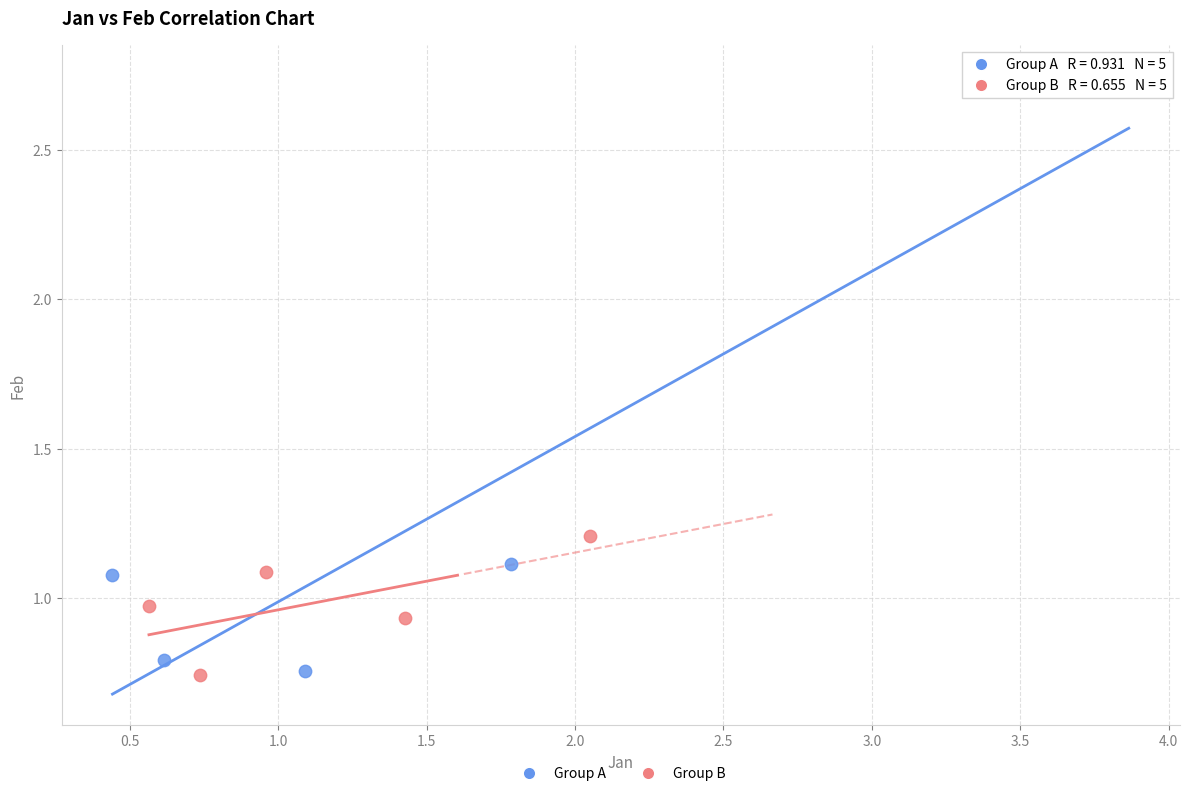

Which series has the widest spread of Y values?

Group A